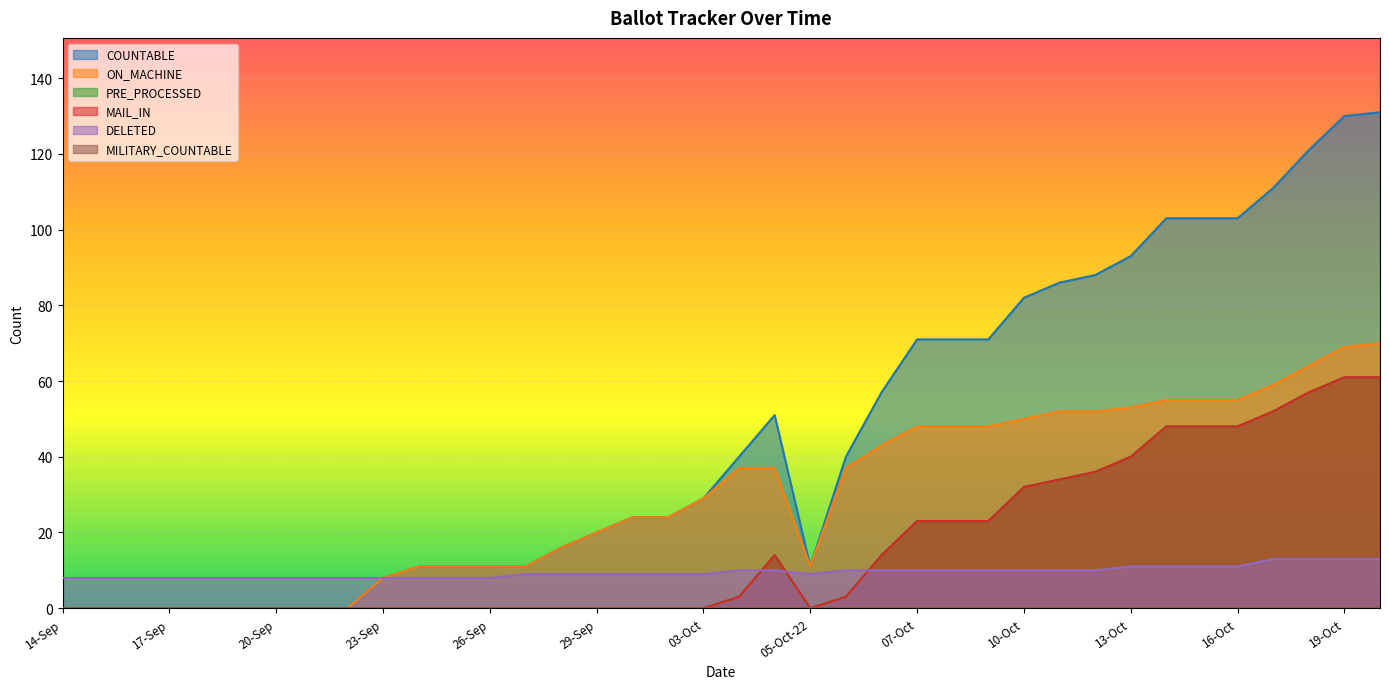

List the series in order of their peak value, highest first.

COUNTABLE, ON_MACHINE, PRE_PROCESSED, MAIL_IN, DELETED